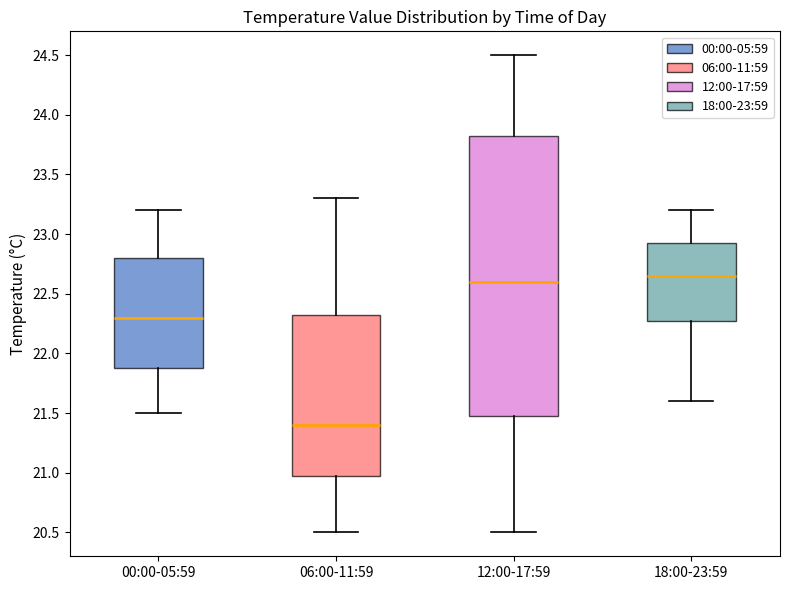

Reading left to right, transcribe this box plot: for each box, give where its median line is, the range the box spans, and where its two whiskers end, as read against the y-axis. The values are not printed on the chart, so give them approximately, as read against the axis.

00:00-05:59: median 22.30, box 21.90 to 22.80, whiskers 21.50 to 23.20
06:00-11:59: median 21.40, box 21.00 to 22.35, whiskers 20.50 to 23.30
12:00-17:59: median 22.60, box 21.50 to 23.85, whiskers 20.50 to 24.50
18:00-23:59: median 22.65, box 22.30 to 22.95, whiskers 21.60 to 23.20